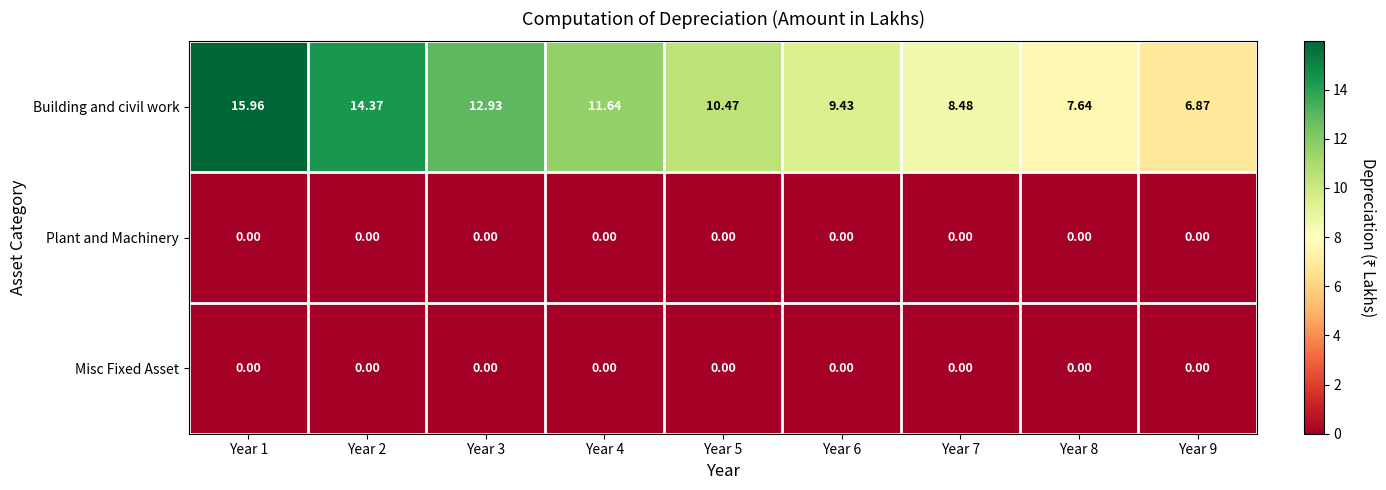

Is the value of Misc Fixed Asset at Year 2 greater than the value of Building and civil work at Year 3?

No